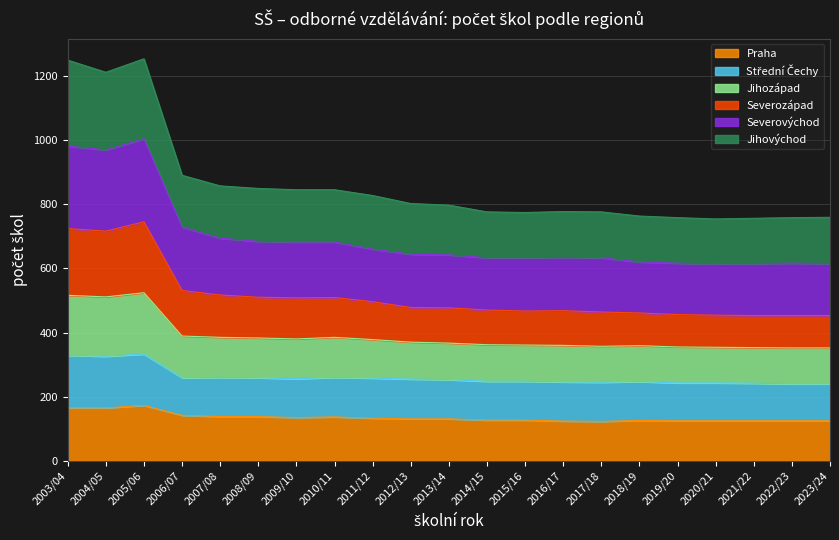

What is the total value across all series at 2011/12?

827